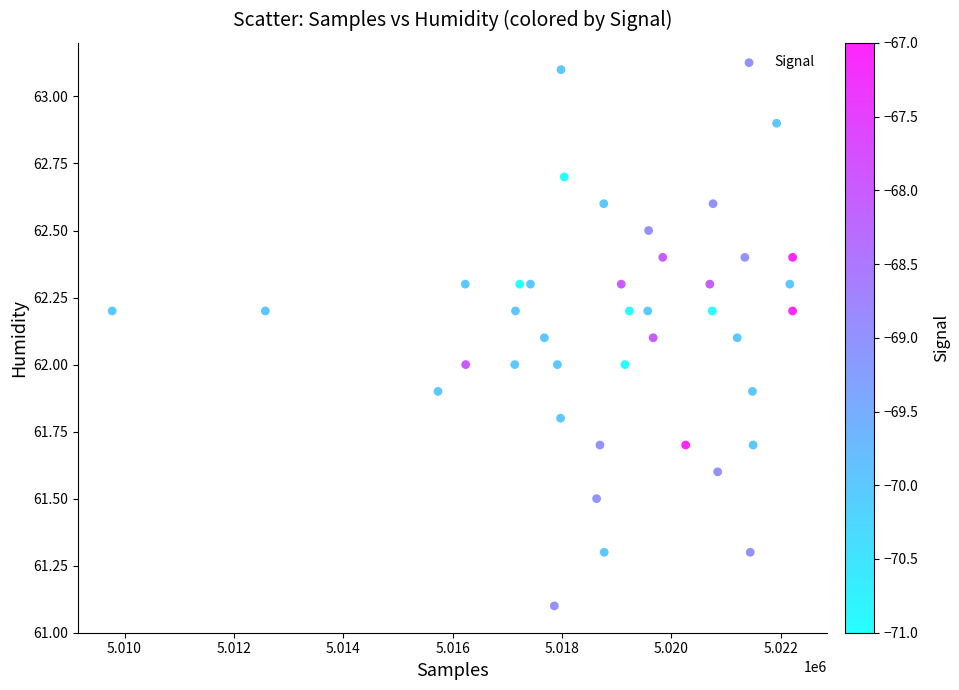

What is the range of X values (max minus min)?

12443.0